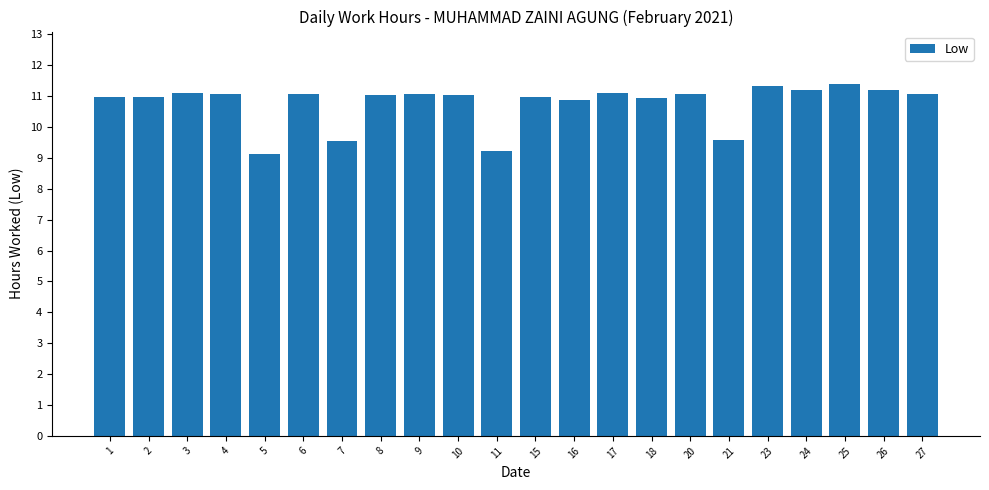

Is it true that the value at 25 is 7.6?

False